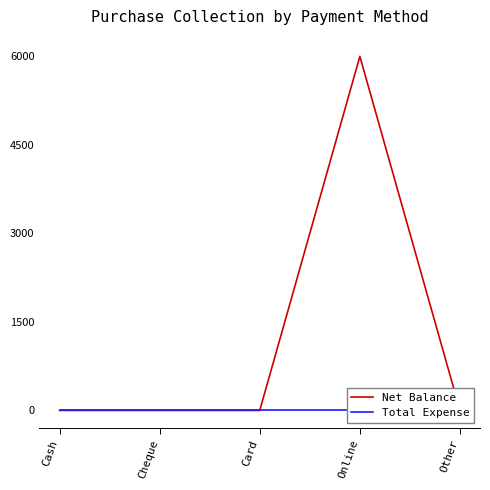

Reading left to right, list all the values displayed in this chart.

Net Balance: Cash=0	Cheque=0	Card=0	Online=6000	Other=0
Total Expense: Cash=0	Cheque=0	Card=0	Online=0	Other=0